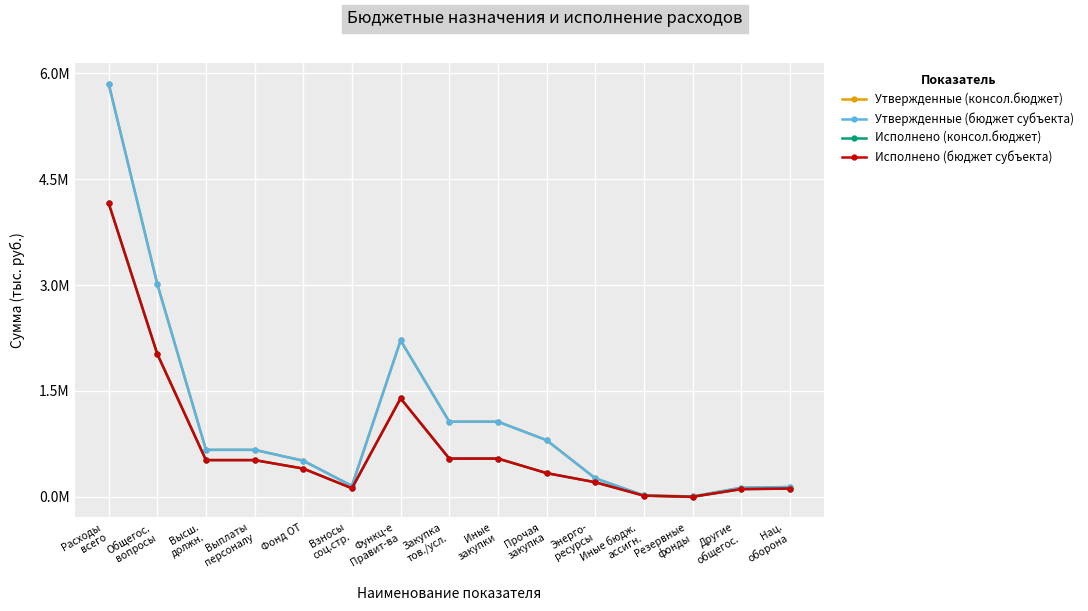

Does the chart have visible grid lines?

Yes